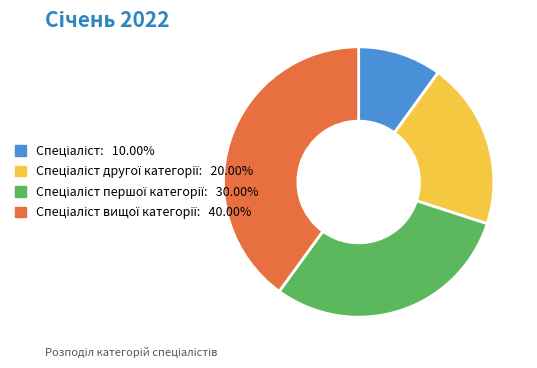

How many segments does this pie chart have?

4